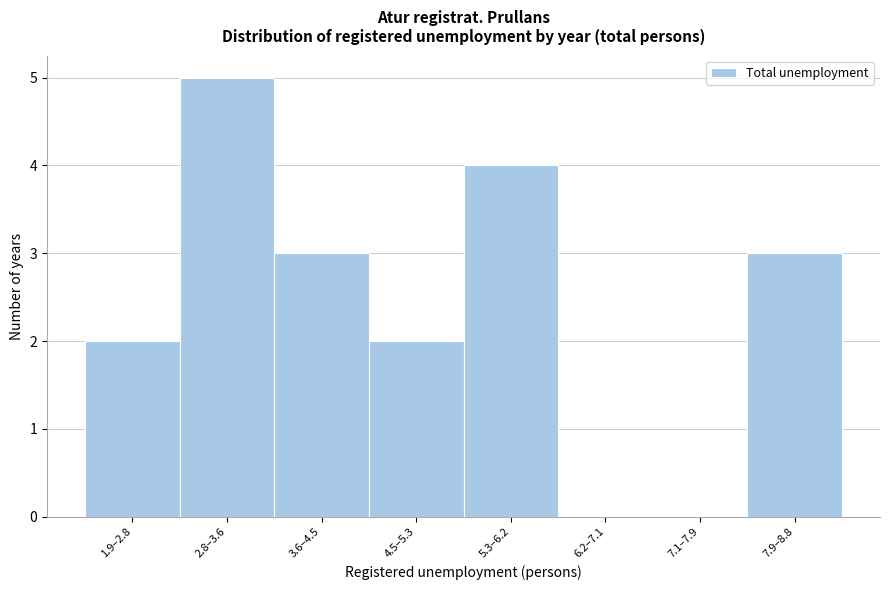

Reading left to right, transcribe all the data shown in this chart.

1.9–2.8=2	2.8–3.6=5	3.6–4.5=3	4.5–5.3=2	5.3–6.2=4	6.2–7.1=0	7.1–7.9=0	7.9–8.8=3